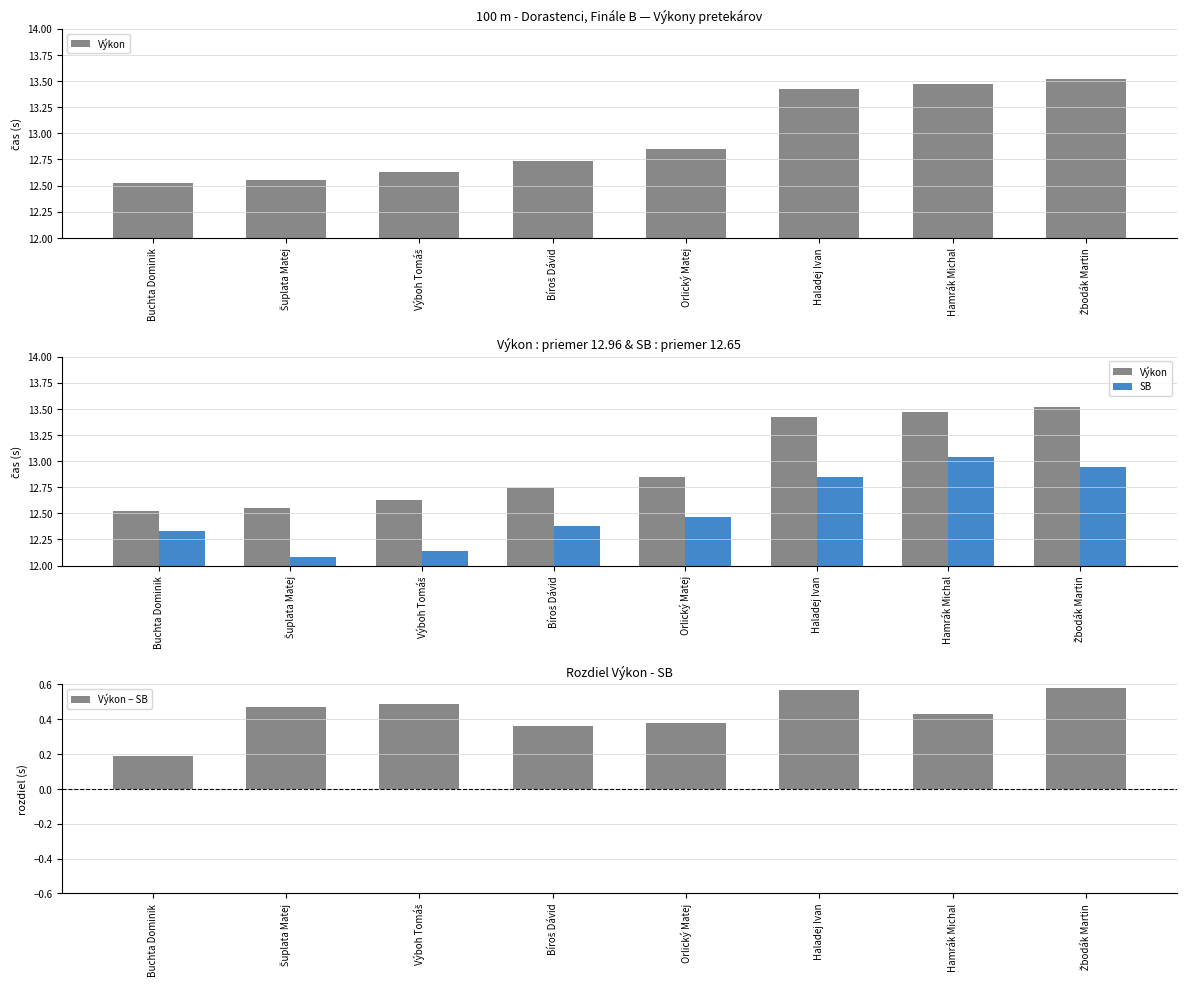

At which category is the sum across all series the highest?

Žbodák Martin